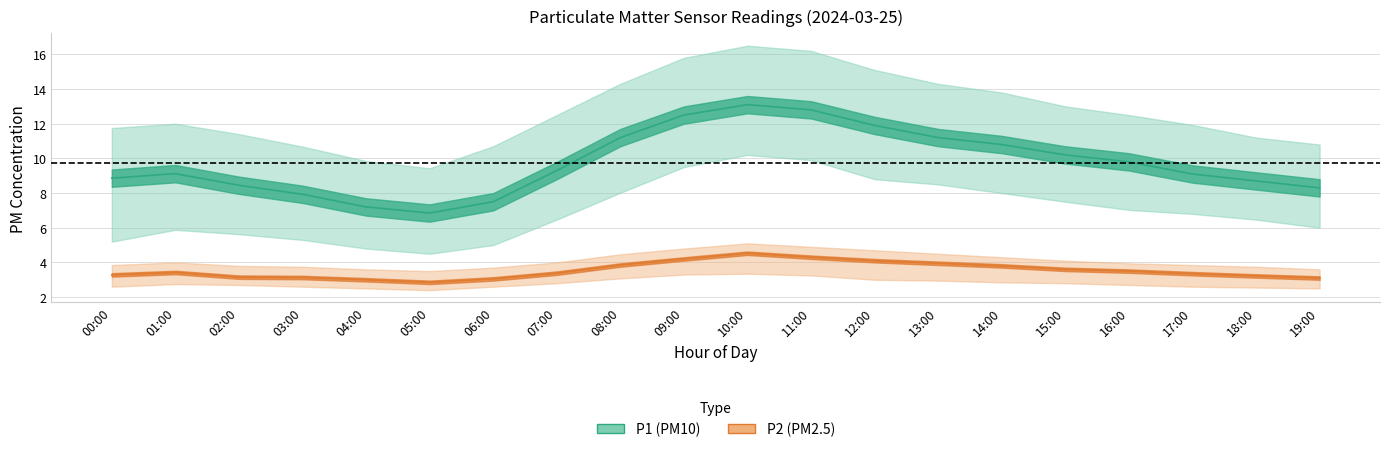

What is the difference between the highest and lowest values at 03:00?

8.1